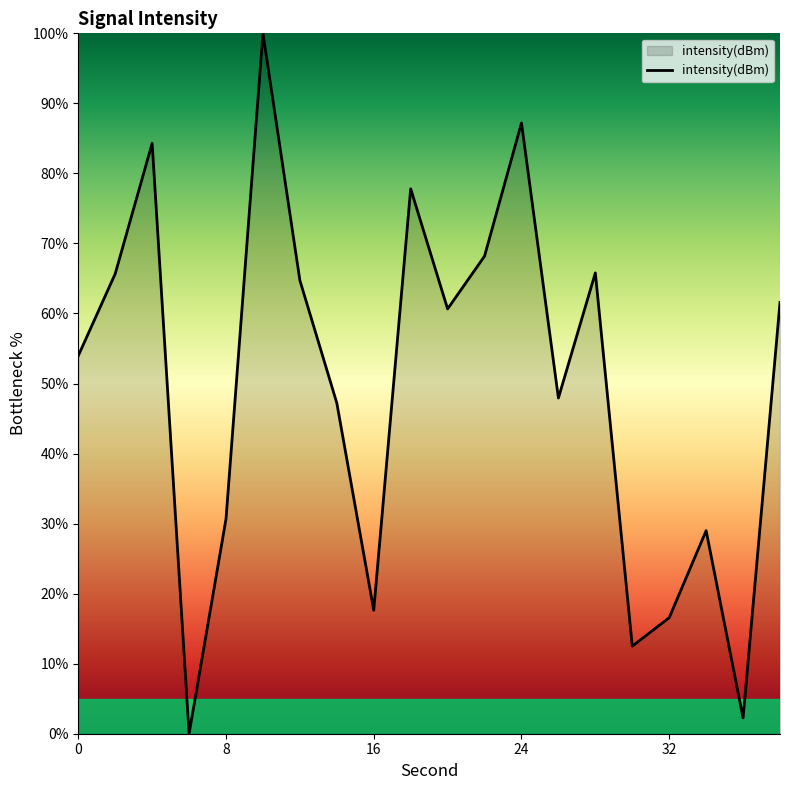

What is the maximum value shown in the chart?

100.0